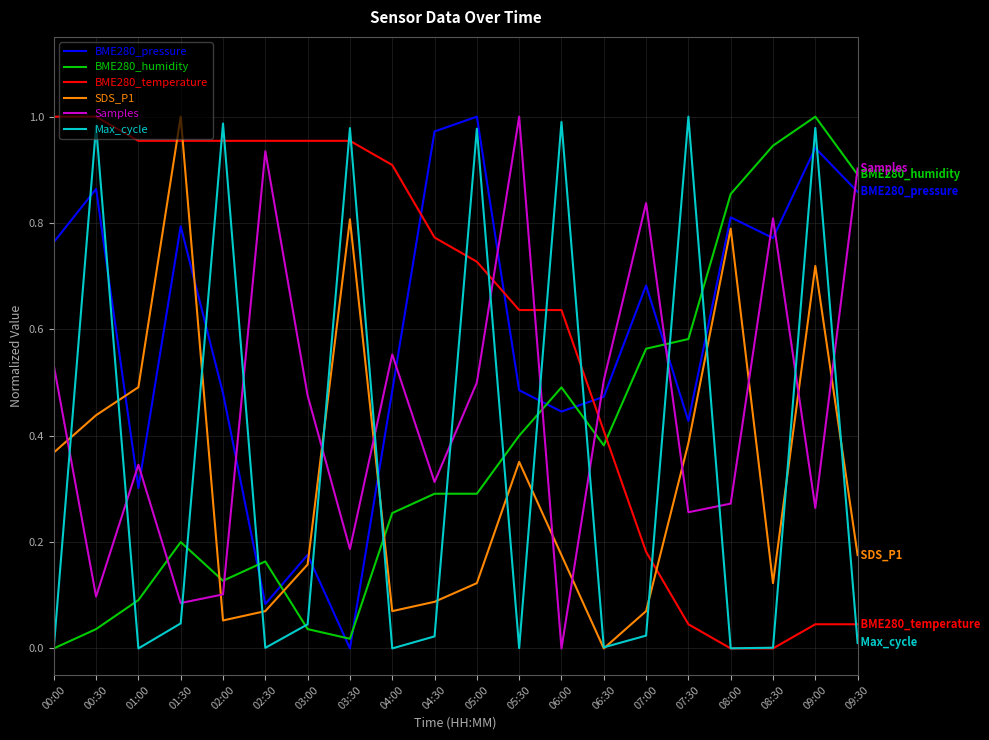

Does the chart have visible grid lines?

Yes